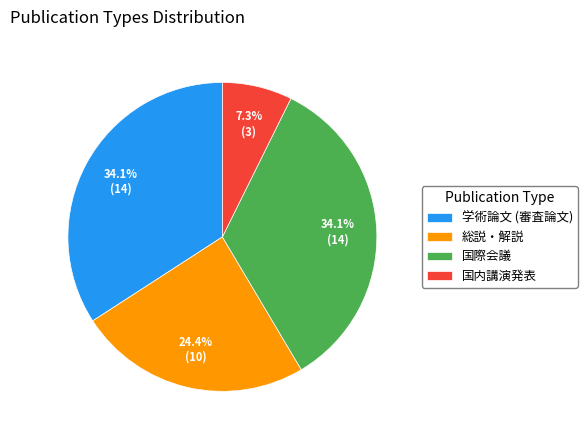

To the nearest percent, what percentage of the pie is 国内講演発表?

7%